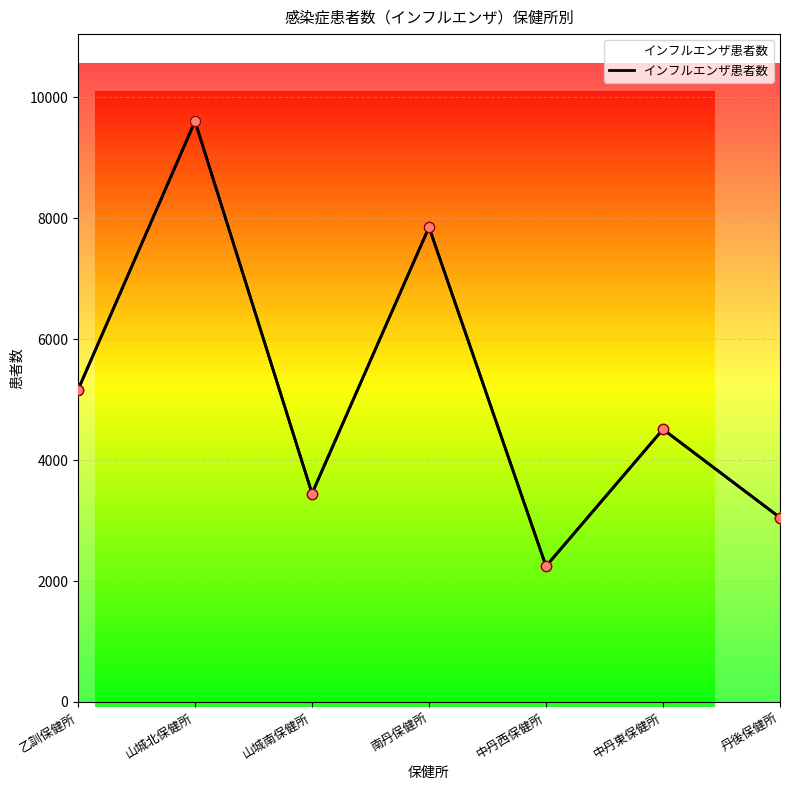

Between 乙訓保健所 and 山城南保健所, which is larger?

乙訓保健所